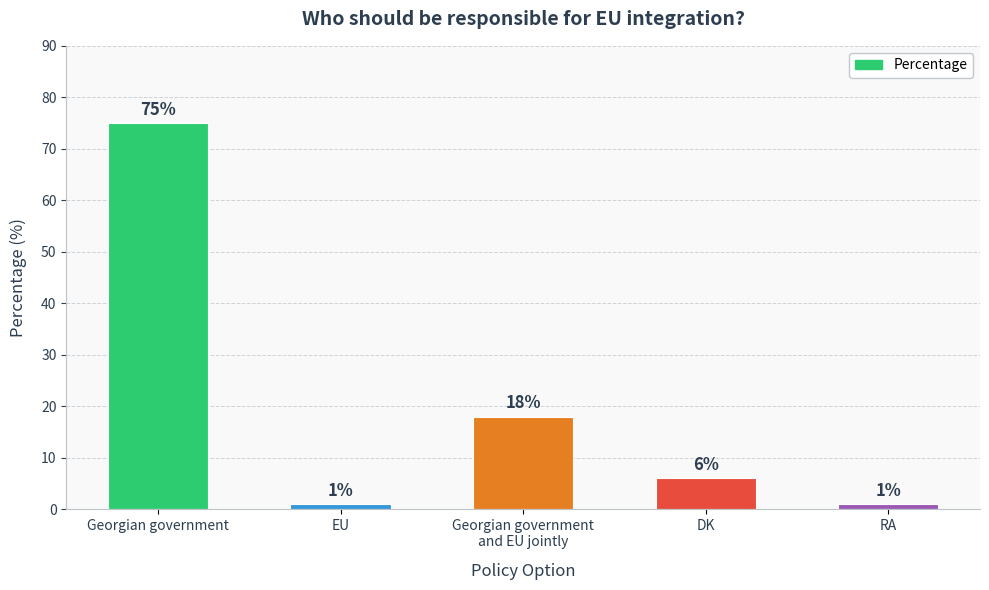

At which label is the value closest to 38?

Georgian government
and EU jointly